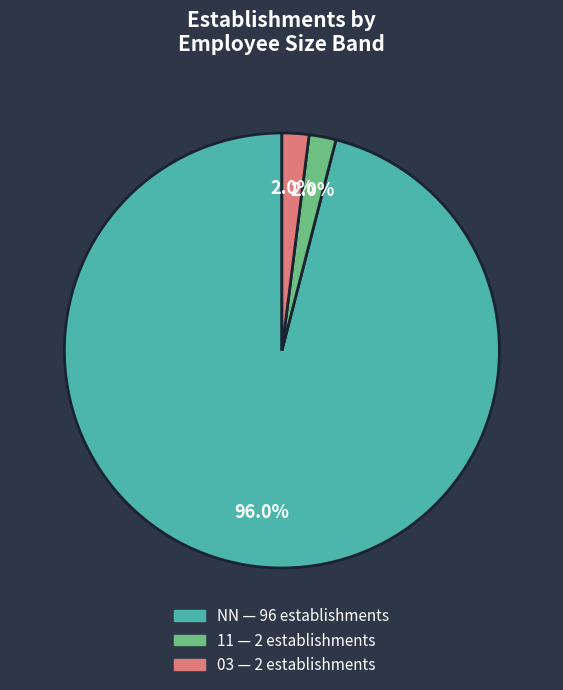

Does any single category account for the majority?

Yes